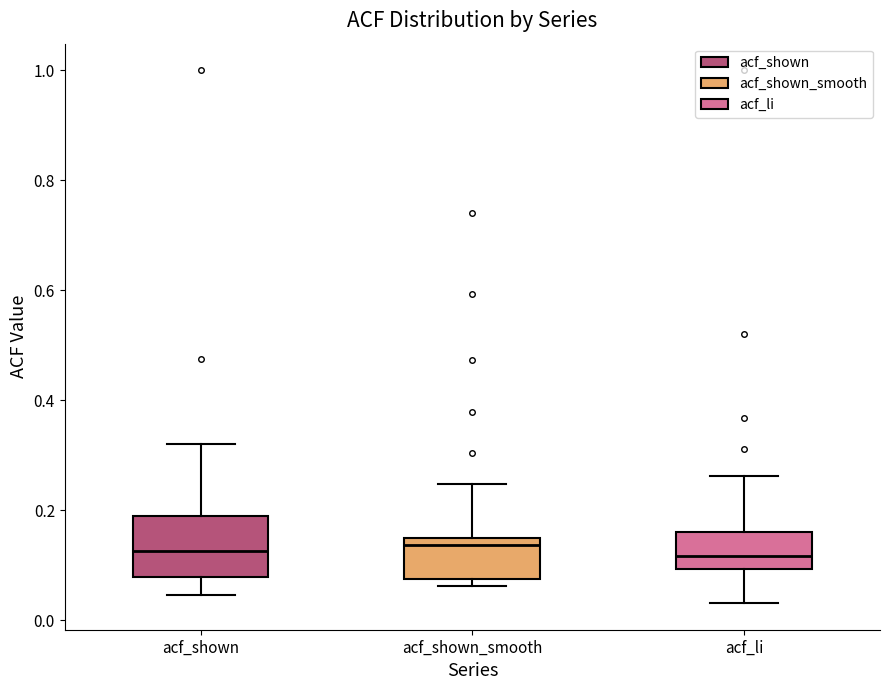

Reading left to right, read every box against the y-axis: the position of its median line, the range the box covers, and the ends of its whiskers. The values are not printed on the chart, so give them approximately, as read against the axis.

acf_shown: median 0.12, box 0.08 to 0.18, whiskers 0.04 to 0.32
acf_shown_smooth: median 0.14 (just below the box's upper edge), box 0.08 to 0.14, whiskers 0.06 to 0.24
acf_li: median 0.12, box 0.10 to 0.16, whiskers 0.04 to 0.26